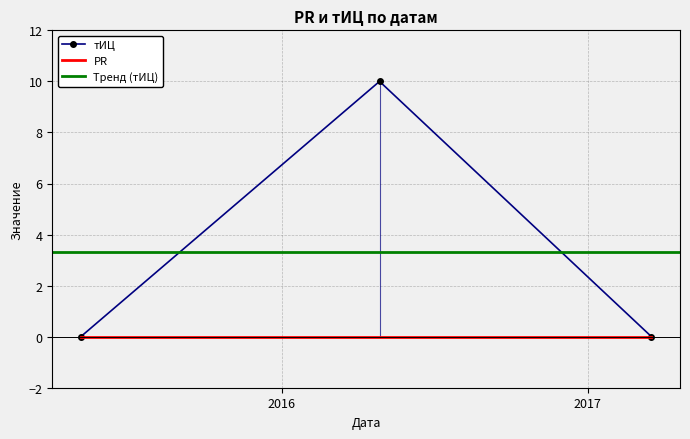

What is the value of the 2nd point from the left?

10